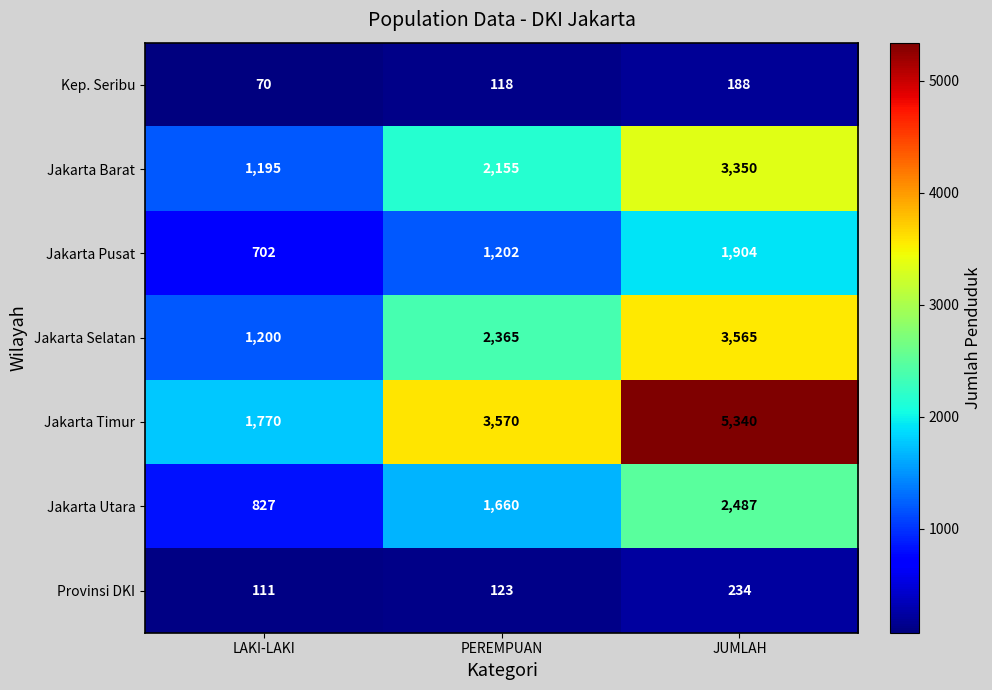

True or false: Jakarta Pusat has a value of 1105 at LAKI-LAKI.

False